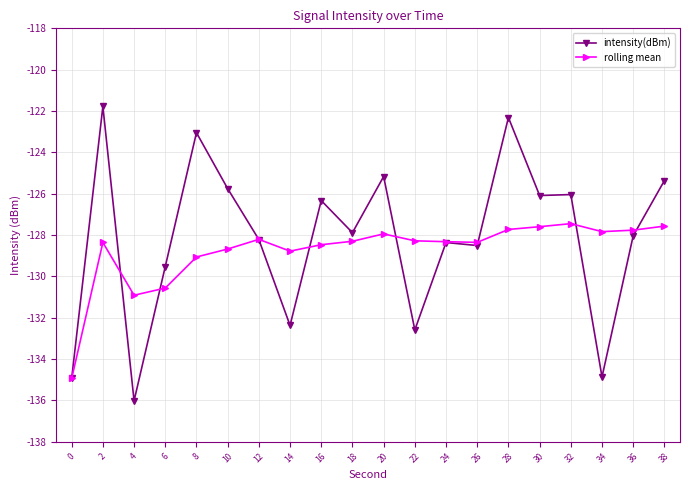

Is it true that rolling mean equals -67.6 at 22?

False